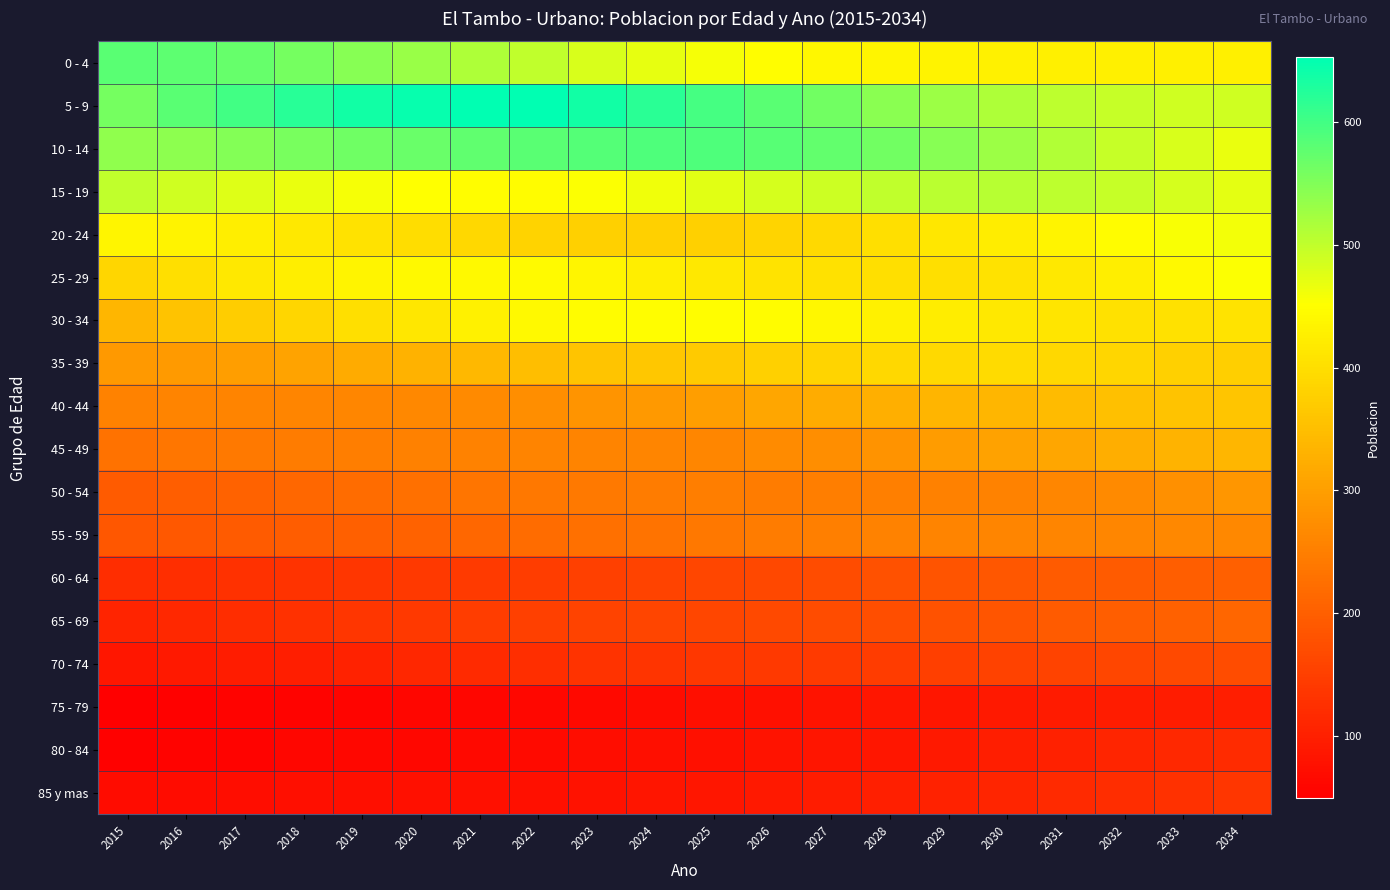

Reading left to right, extract all data points from this chart.

0 - 4: 2015=582	2016=578	2017=571	2018=559	2019=546	2020=532	2021=516	2022=501	2023=483	2024=470	2025=459	2026=448	2027=439	2028=436	2029=433	2030=429	2031=428	2032=428	2033=428	2034=428
5 - 9: 2015=559	2016=581	2017=600	2018=622	2019=637	2020=646	2021=653	2022=653	2023=637	2024=619	2025=598	2026=581	2027=563	2028=544	2029=529	2030=515	2031=504	2032=495	2033=490	2034=488
10 - 14: 2015=538	2016=541	2017=548	2018=557	2019=564	2020=570	2021=577	2022=582	2023=586	2024=591	2025=590	2026=583	2027=574	2028=561	2029=546	2030=530	2031=513	2032=497	2033=481	2034=467
15 - 19: 2015=500	2016=489	2017=477	2018=468	2019=459	2020=452	2021=449	2022=446	2023=453	2024=464	2025=474	2026=484	2027=491	2028=501	2029=505	2030=507	2031=503	2032=497	2033=485	2034=473
20 - 24: 2015=436	2016=432	2017=425	2018=417	2019=406	2020=399	2021=389	2022=383	2023=378	2024=378	2025=377	2026=385	2027=392	2028=401	2029=413	2030=423	2031=435	2032=447	2033=455	2034=461
25 - 29: 2015=388	2016=402	2017=415	2018=426	2019=434	2020=441	2021=443	2022=444	2023=436	2024=426	2025=416	2026=409	2027=403	2028=401	2029=402	2030=406	2031=415	2032=426	2033=441	2034=453
30 - 34: 2015=338	2016=357	2017=373	2018=387	2019=401	2020=413	2021=429	2022=443	2023=447	2024=448	2025=448	2026=446	2027=439	2028=431	2029=423	2030=415	2031=410	2032=405	2033=405	2034=408
35 - 39: 2015=290	2016=293	2017=301	2018=307	2019=318	2020=330	2021=341	2022=350	2023=360	2024=363	2025=369	2026=377	2027=385	2028=390	2029=392	2030=394	2031=391	2032=388	2033=379	2034=375
40 - 44: 2015=256	2016=257	2017=257	2018=259	2019=262	2020=265	2021=268	2022=275	2023=283	2024=292	2025=301	2026=311	2027=322	2028=327	2029=335	2030=339	2031=346	2032=353	2033=358	2034=362
45 - 49: 2015=230	2016=237	2017=241	2018=247	2019=249	2020=253	2021=255	2022=258	2023=258	2024=259	2025=263	2026=269	2027=275	2028=282	2029=295	2030=304	2031=313	2032=324	2033=333	2034=338
50 - 54: 2015=194	2016=198	2017=206	2018=213	2019=221	2020=228	2021=234	2022=240	2023=242	2024=245	2025=248	2026=247	2027=248	2028=250	2029=252	2030=256	2031=263	2032=267	2033=276	2034=286
55 - 59: 2015=187	2016=189	2017=194	2018=197	2019=201	2020=207	2021=214	2022=221	2023=226	2024=232	2025=239	2026=245	2027=251	2028=256	2029=258	2030=261	2031=260	2032=262	2033=266	2034=266
60 - 64: 2015=121	2016=123	2017=128	2018=131	2019=136	2020=139	2021=143	2022=148	2023=151	2024=156	2025=160	2026=164	2027=171	2028=178	2029=183	2030=188	2031=193	2032=194	2033=198	2034=202
65 - 69: 2015=106	2016=115	2017=122	2018=129	2019=135	2020=141	2021=146	2022=152	2023=156	2024=159	2025=162	2026=165	2027=170	2028=174	2029=179	2030=185	2031=193	2032=198	2033=203	2034=210
70 - 74: 2015=86	2016=91	2017=95	2018=98	2019=105	2020=111	2021=117	2022=123	2023=131	2024=132	2025=138	2026=140	2027=143	2028=145	2029=149	2030=155	2031=157	2032=161	2033=165	2034=170
75 - 79: 2015=49	2016=53	2017=55	2018=55	2019=57	2020=60	2021=60	2022=63	2023=65	2024=69	2025=74	2026=76	2027=80	2028=86	2029=86	2030=90	2031=93	2032=95	2033=96	2034=98
80 - 84: 2015=52	2016=54	2017=54	2018=59	2019=61	2020=61	2021=64	2022=66	2023=71	2024=73	2025=77	2026=80	2027=83	2028=86	2029=91	2030=97	2031=102	2032=109	2033=115	2034=118
85 y mas: 2015=68	2016=70	2017=72	2018=73	2019=74	2020=75	2021=76	2022=76	2023=79	2024=83	2025=86	2026=90	2027=94	2028=99	2029=104	2030=110	2031=116	2032=122	2033=128	2034=136